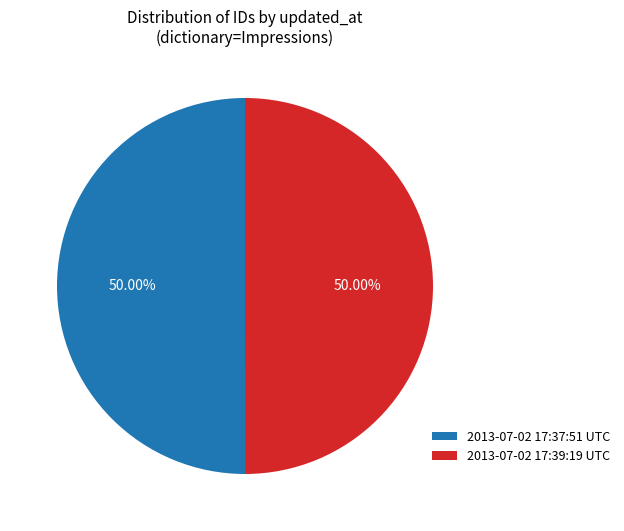

What percentage is NOT represented by 2013-07-02 17:39:19 UTC?

50.0%